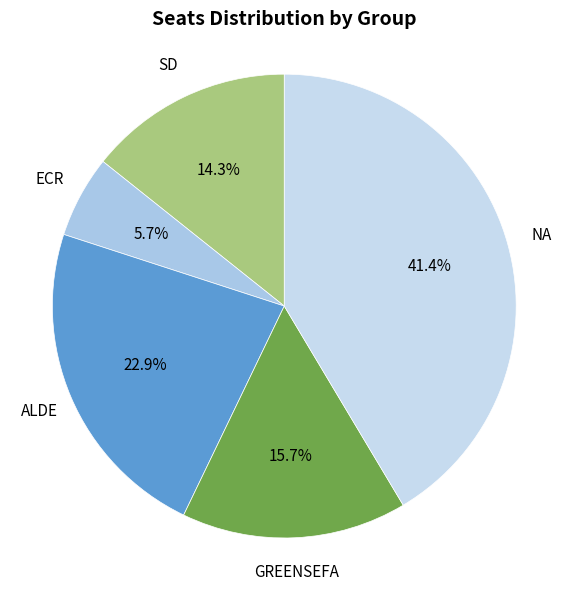

Does any single category account for the majority?

No